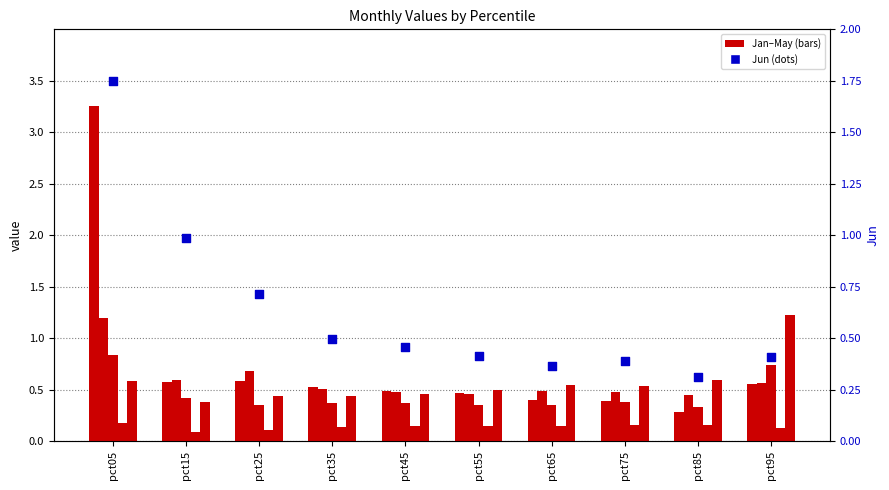

Which series reaches the minimum Y coordinate?

Apr